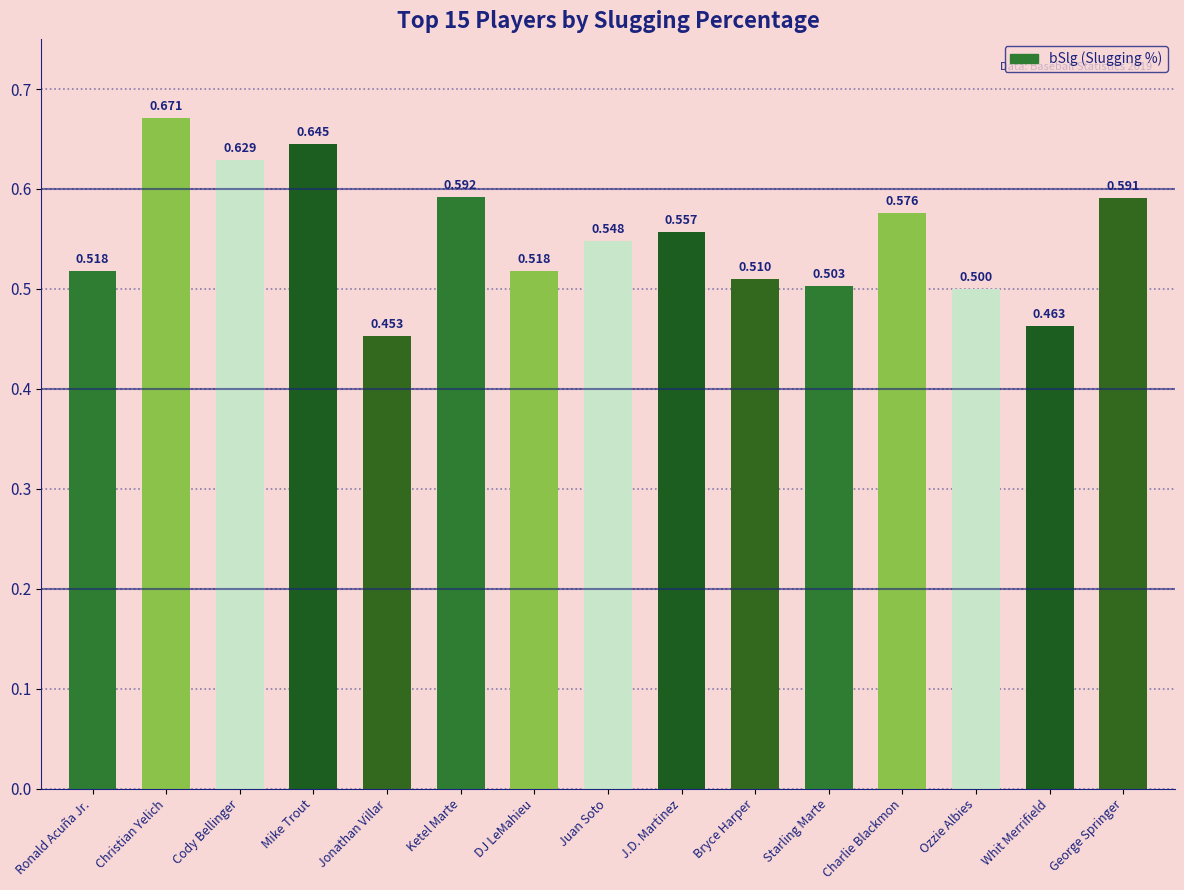

What position from the left is DJ LeMahieu?

7